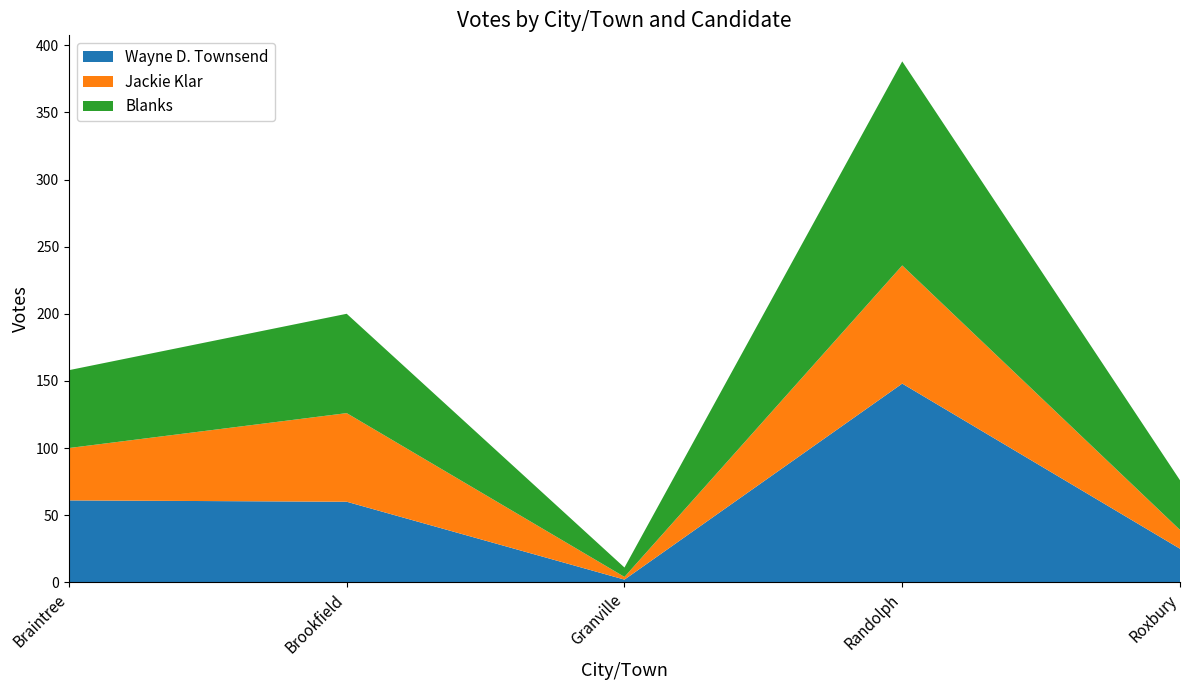

Reading left to right, list all the values displayed in this chart.

Wayne D. Townsend: 61	60	2	148	25
Jackie Klar: 39	66	2	88	14
Blanks: 58	74	7	152	37